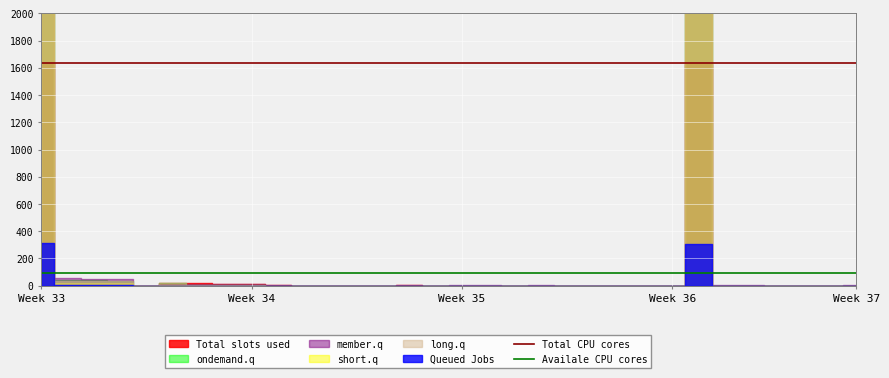

What is the value of the Total CPU cores point at the 2nd from the left?

1637.8